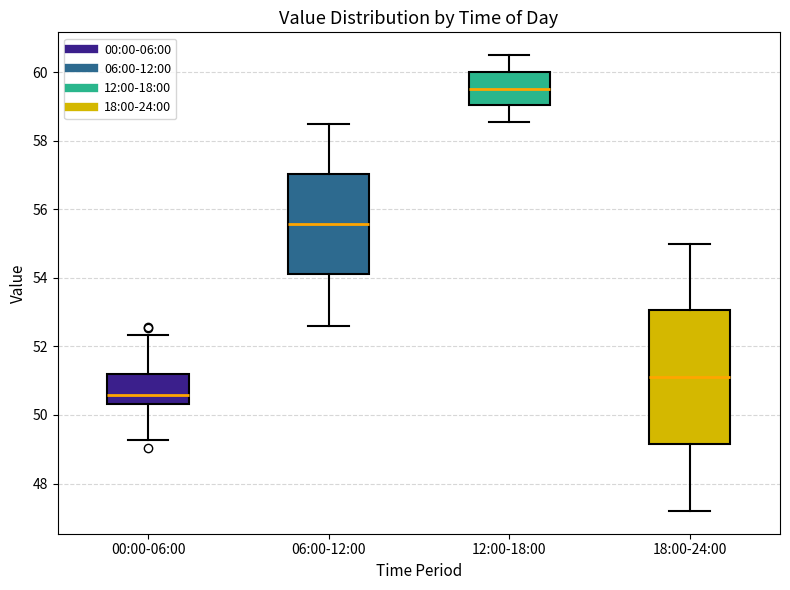

Reading left to right, read every box against the y-axis: the position of its median line, the range the box covers, and the ends of its whiskers. The values are not printed on the chart, so give them approximately, as read against the axis.

00:00-06:00: median 50.6, box 50.4 to 51.2, whiskers 49.2 to 52.4
06:00-12:00: median 55.6, box 54.2 to 57.0, whiskers 52.6 to 58.6
12:00-18:00: median 59.6, box 59.0 to 60.0, whiskers 58.6 to 60.6
18:00-24:00: median 51.2, box 49.2 to 53.0, whiskers 47.2 to 55.0